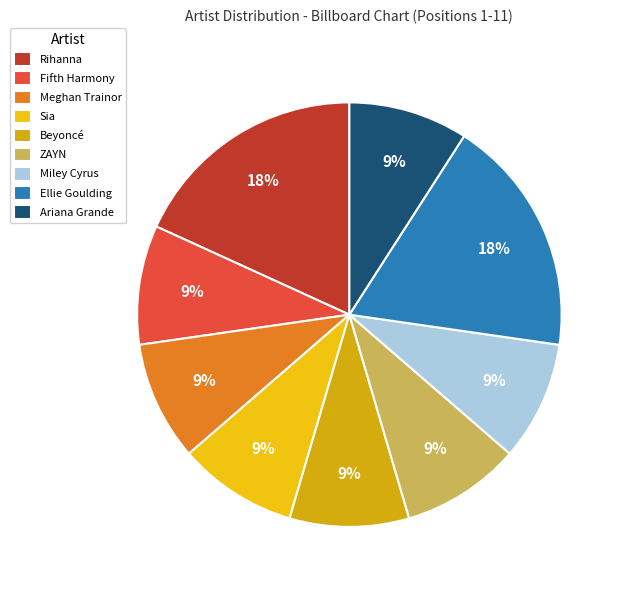

Approximately how many times larger is the value at Ellie Goulding compared to Rihanna?

1.0